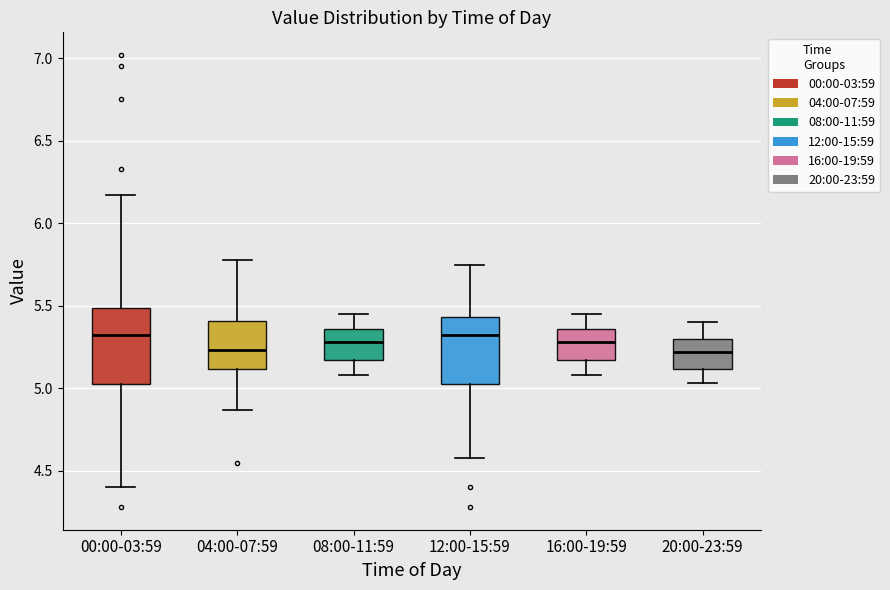

Reading left to right, read every box against the y-axis: the position of its median line, the range the box covers, and the ends of its whiskers. The values are not printed on the chart, so give them approximately, as read against the axis.

00:00-03:59: median 5.35, box 5.05 to 5.50, whiskers 4.40 to 6.15
04:00-07:59: median 5.25, box 5.10 to 5.40, whiskers 4.85 to 5.80
08:00-11:59: median 5.30, box 5.15 to 5.35, whiskers 5.10 to 5.45
12:00-15:59: median 5.35, box 5.05 to 5.45, whiskers 4.60 to 5.75
16:00-19:59: median 5.30, box 5.15 to 5.35, whiskers 5.10 to 5.45
20:00-23:59: median 5.20, box 5.10 to 5.30, whiskers 5.05 to 5.40